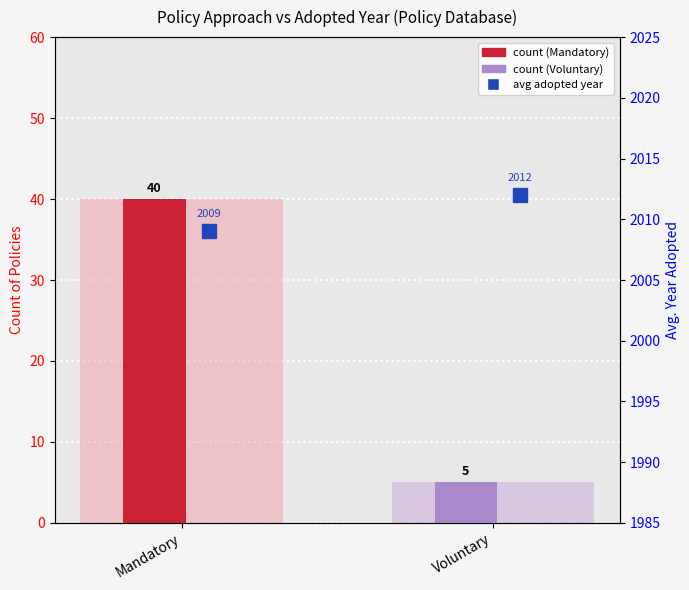

Reading left to right, extract all data points from this chart.

40	5